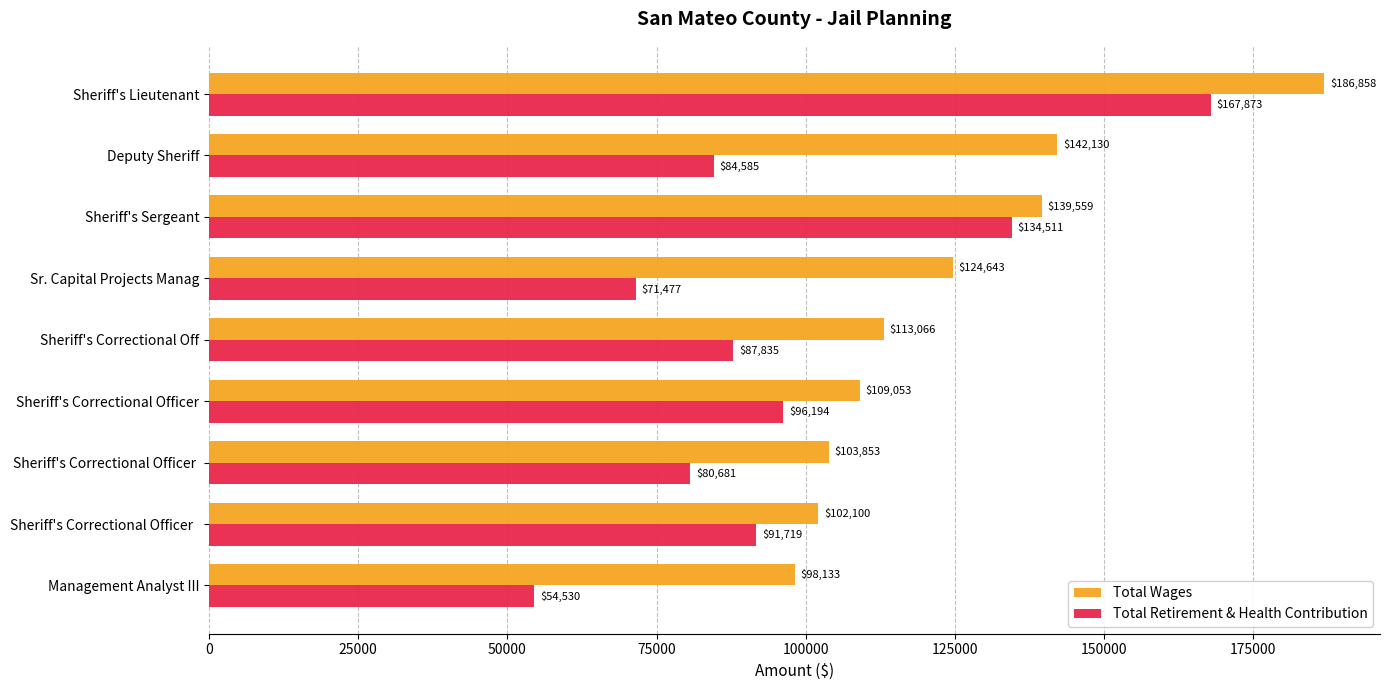

What is the spread (max minus min) of values at Sheriff's Lieutenant?

18985